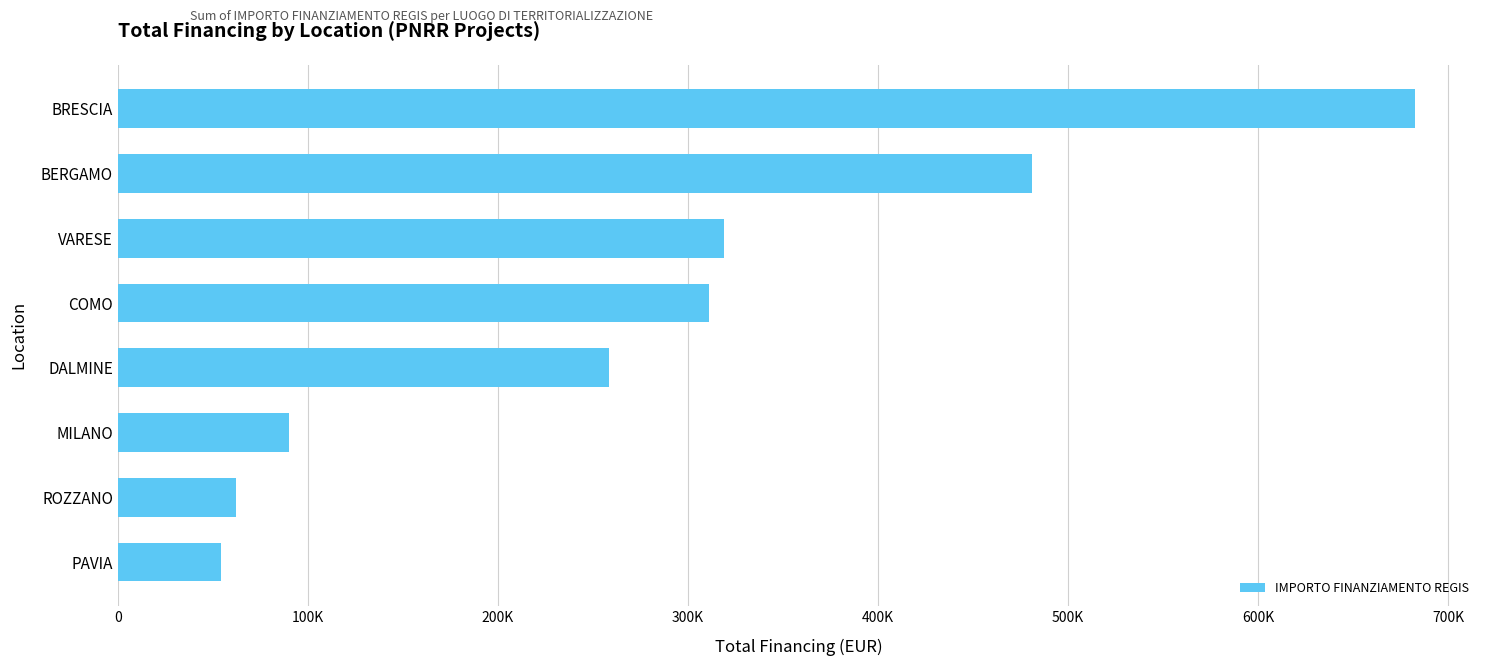

What is the sum of all values?

2258793.9